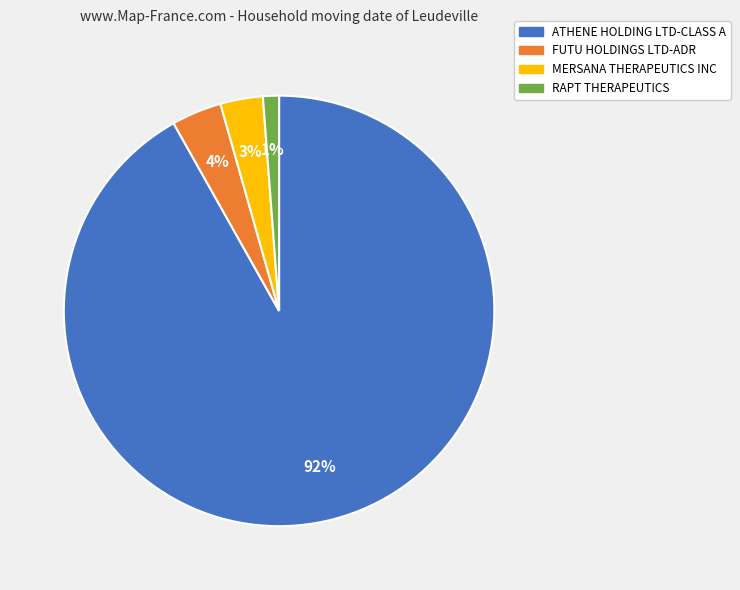

Count the number of slices in the pie.

4